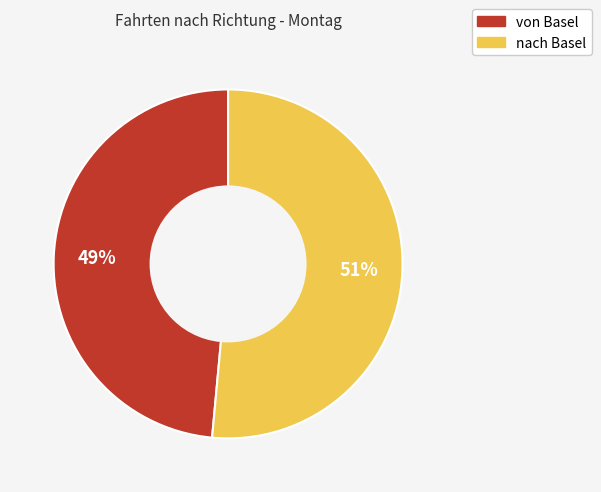

To the nearest percent, what is the combined percentage of nach Basel and von Basel?

100%